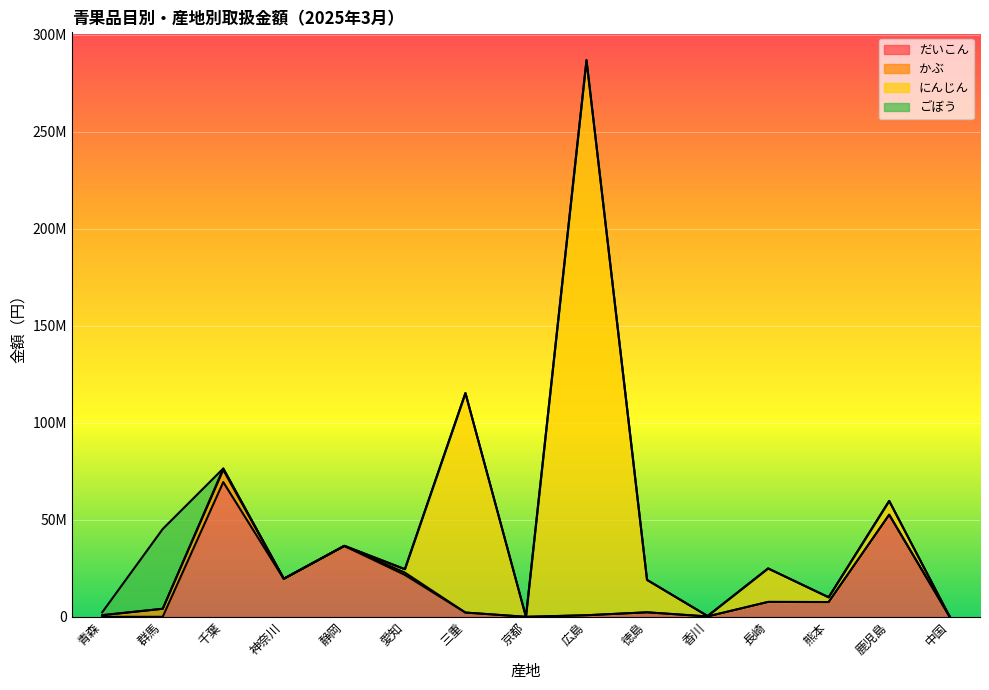

In だいこん, how many points are lower than both neighbors (excluding endpoints)?

4